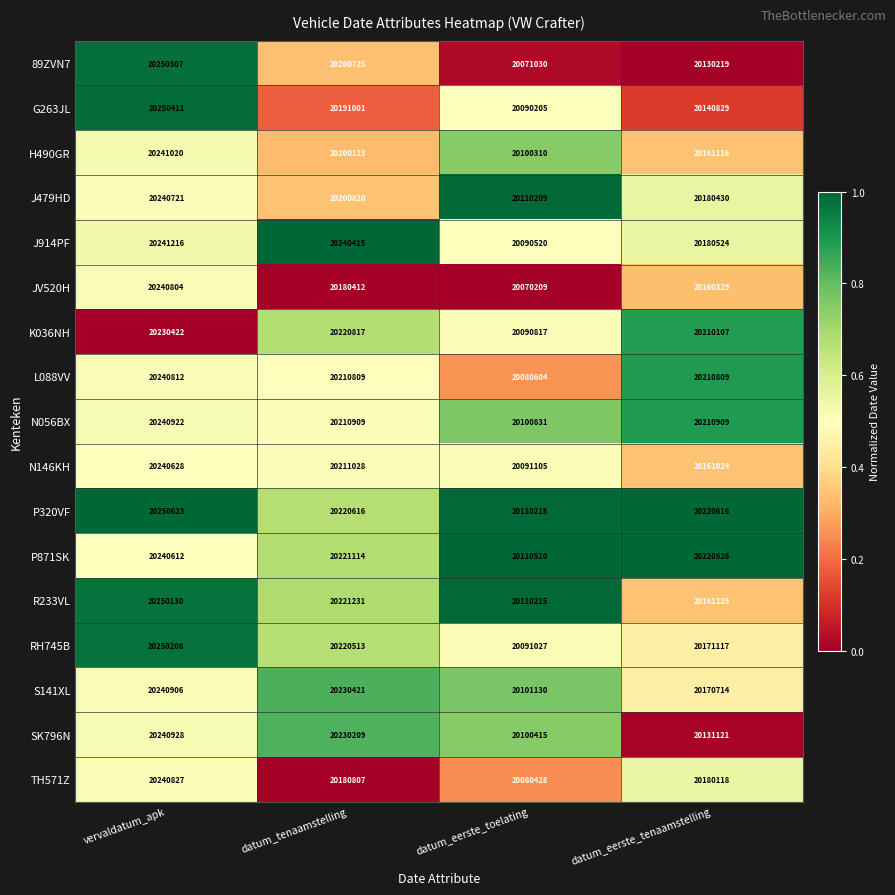

Is the value of 89ZVN7 at datum_tenaamstelling greater than the value of RH745B at datum_eerste_tenaamstelling?

Yes